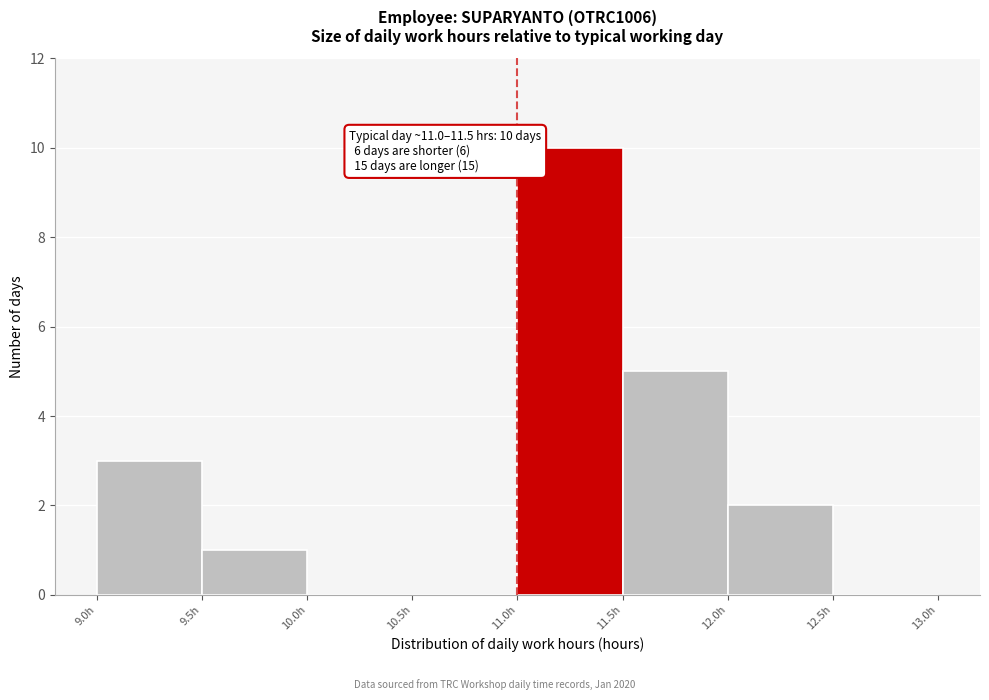

Which range on the x-axis has the tallest bar?

11.0 to 11.5